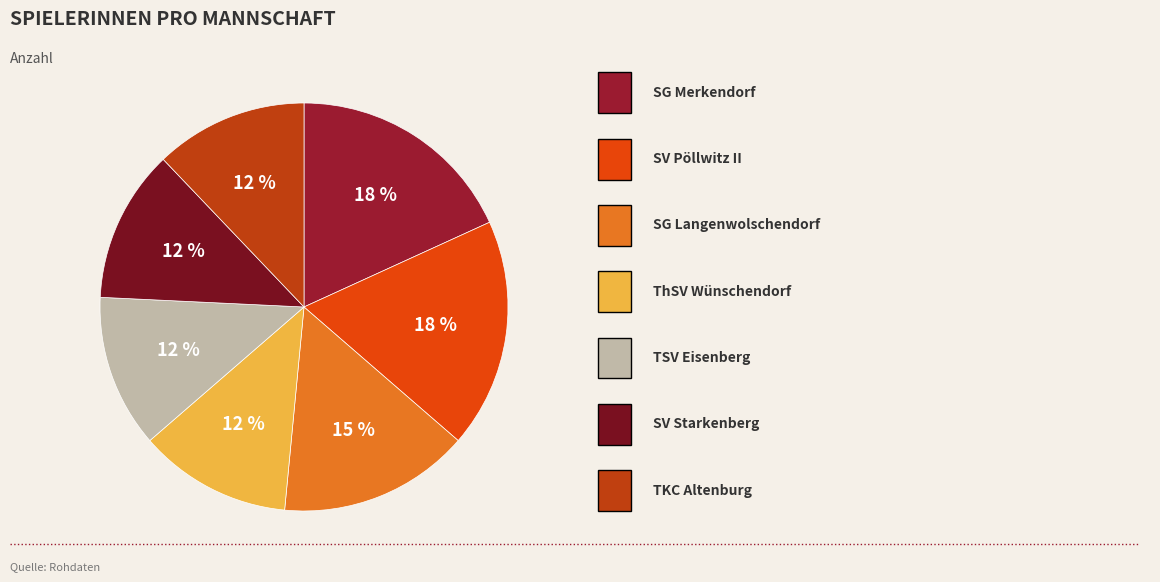

Count the number of slices in the pie.

7